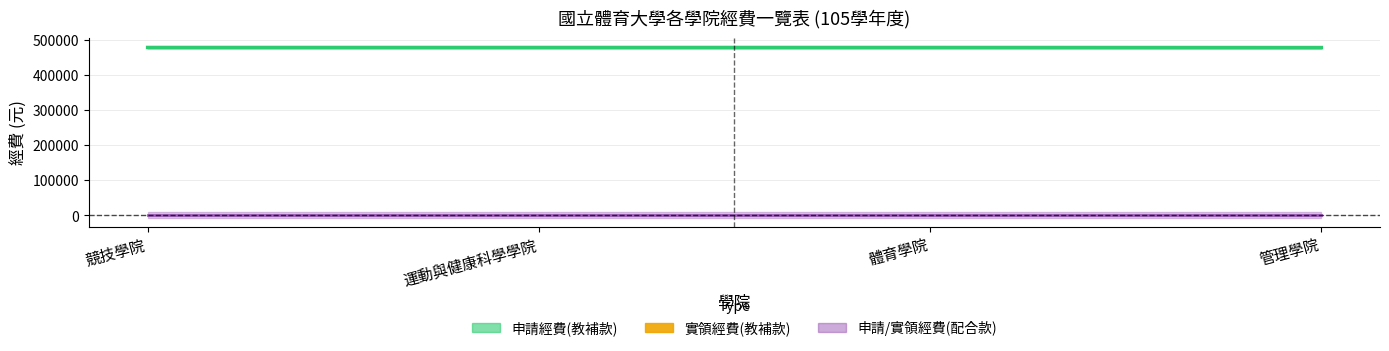

How many lines are shown in the chart?

2